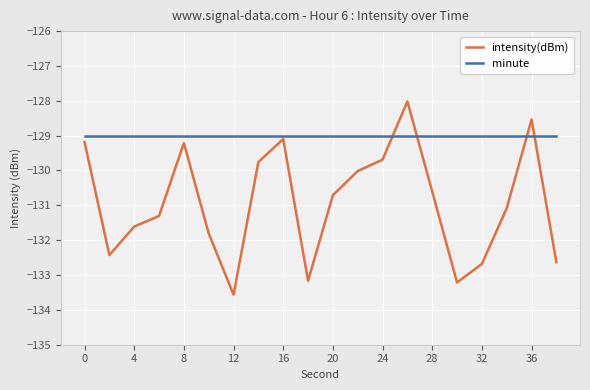

Rank the series by their average value, from highest to lowest.

minute, intensity(dBm)